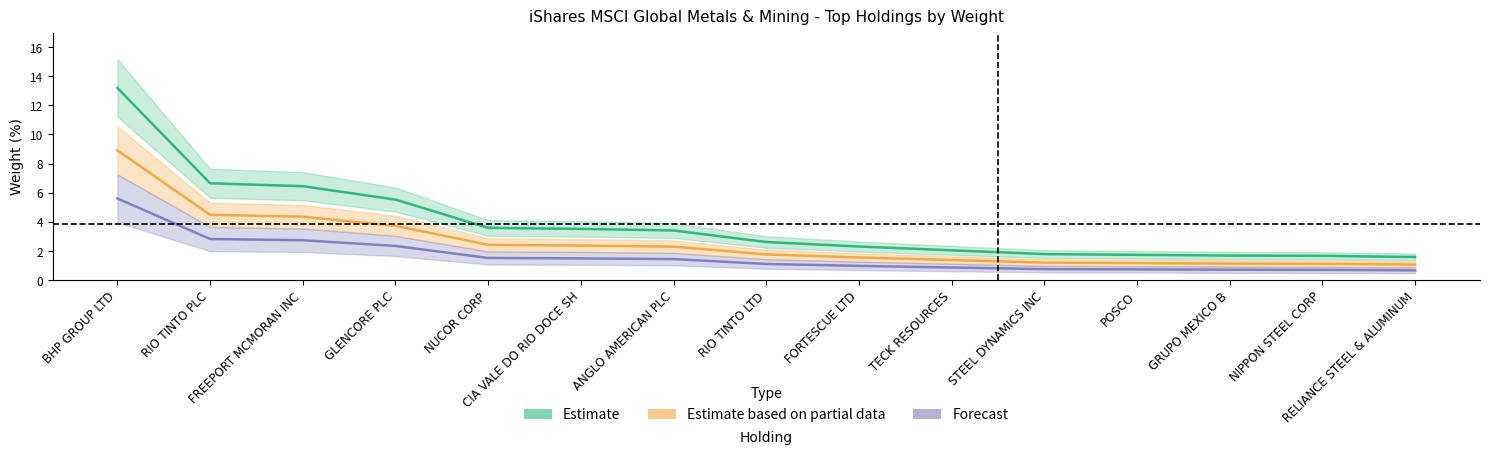

True or false: the data shows 3.8 at RIO TINTO PLC.

False